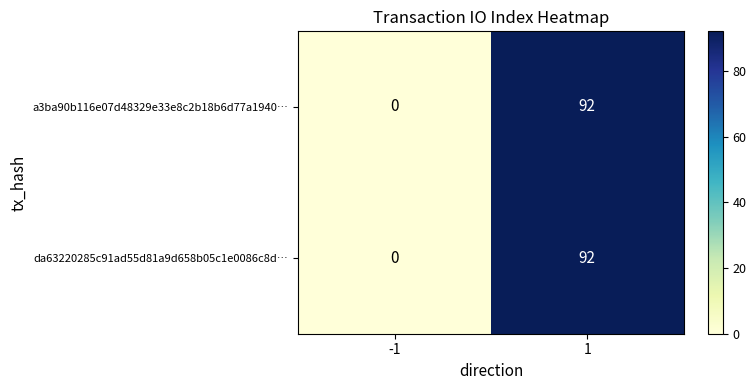

Reading right to left, list all the values displayed in this chart.

a3ba90b116e07d48329e33e8c2b18b6d77a1940…: 92	0
da63220285c91ad55d81a9d658b05c1e0086c8d…: 92	0